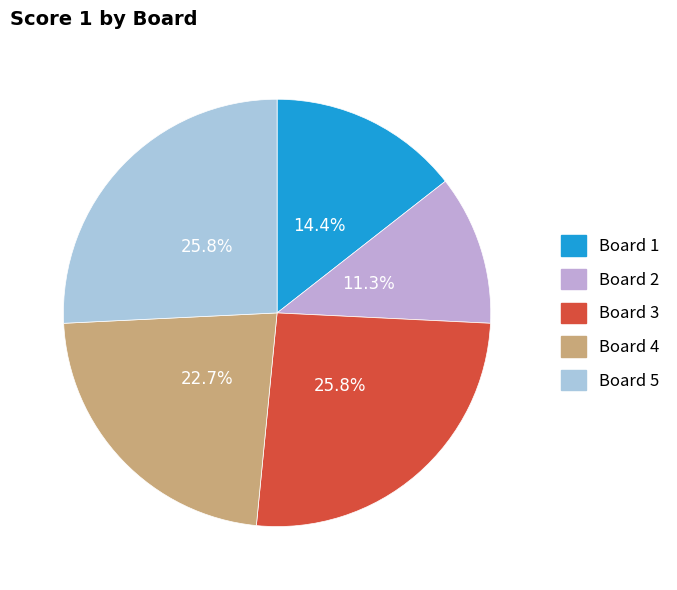

To the nearest percent, what percentage of the pie is Board 1?

14%